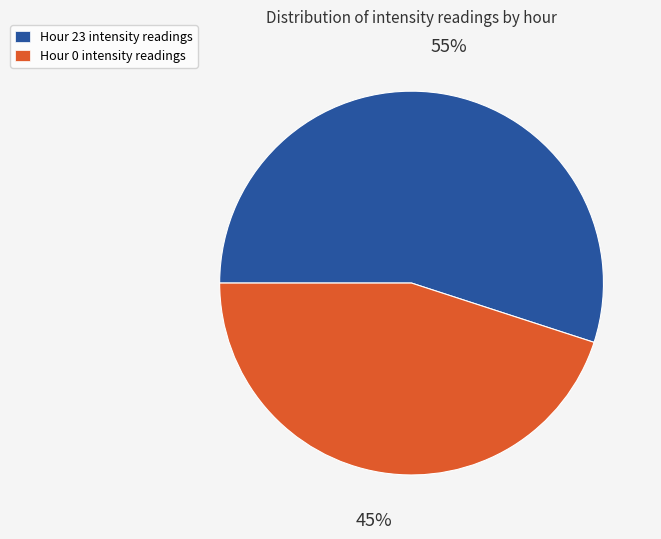

To the nearest percent, what is the combined percentage of Hour 23 intensity readings and Hour 0 intensity readings?

100%